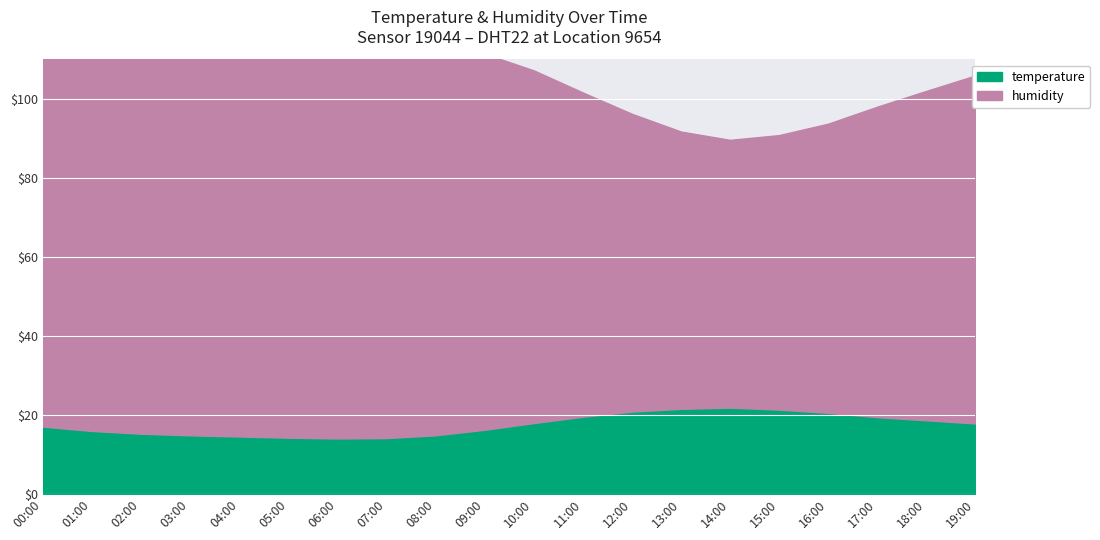

True or false: temperature has more than 1 points higher than both neighbors.

False